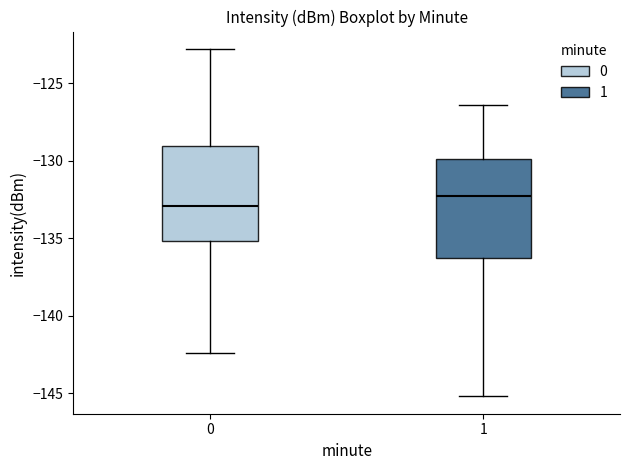

Which box's median line is the lowest?

0